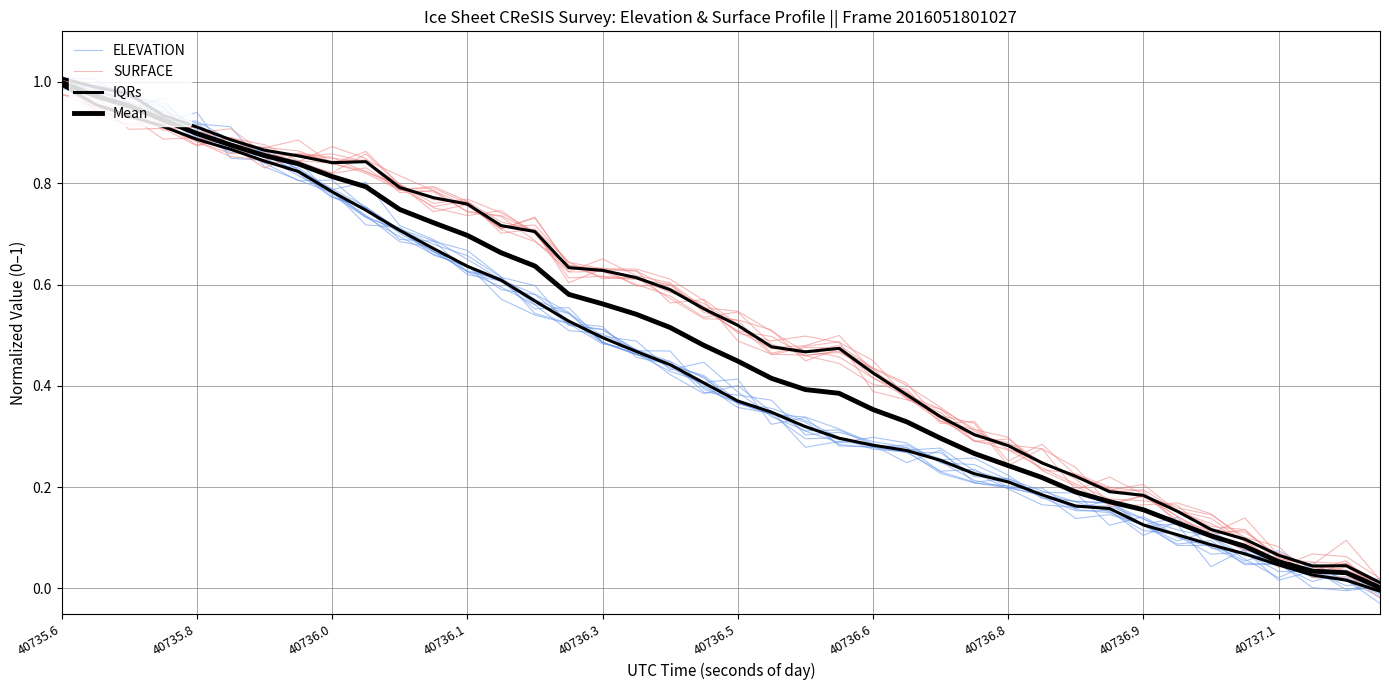

Count the number of data series in this chart.

4